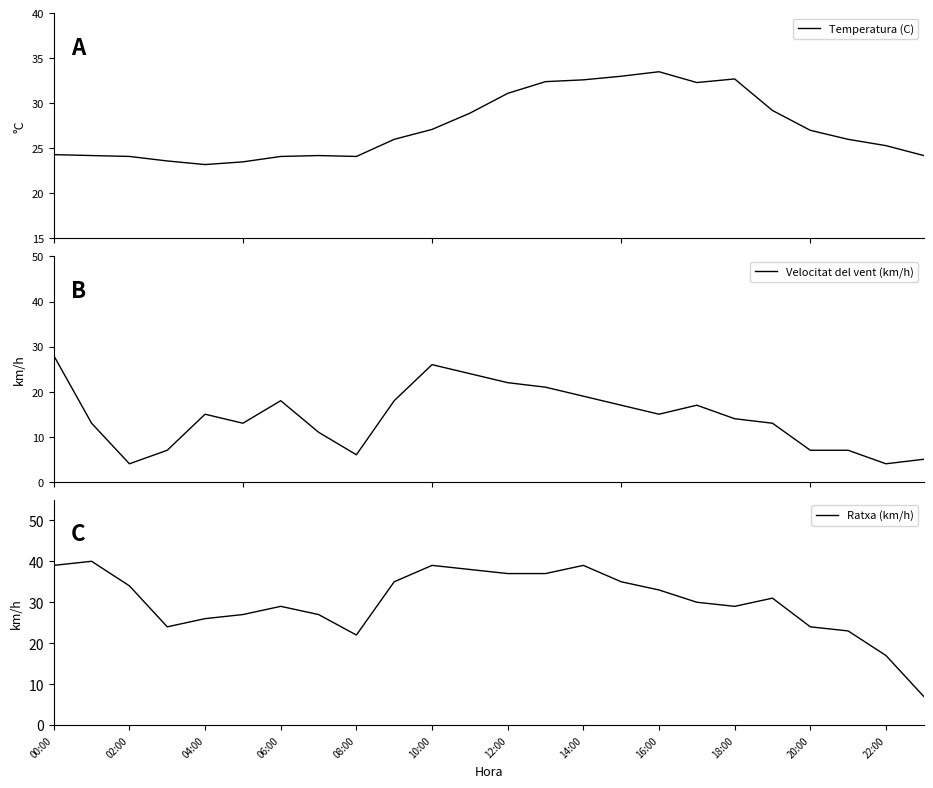

What is the lowest value of the Temperatura (C) series?

23.2